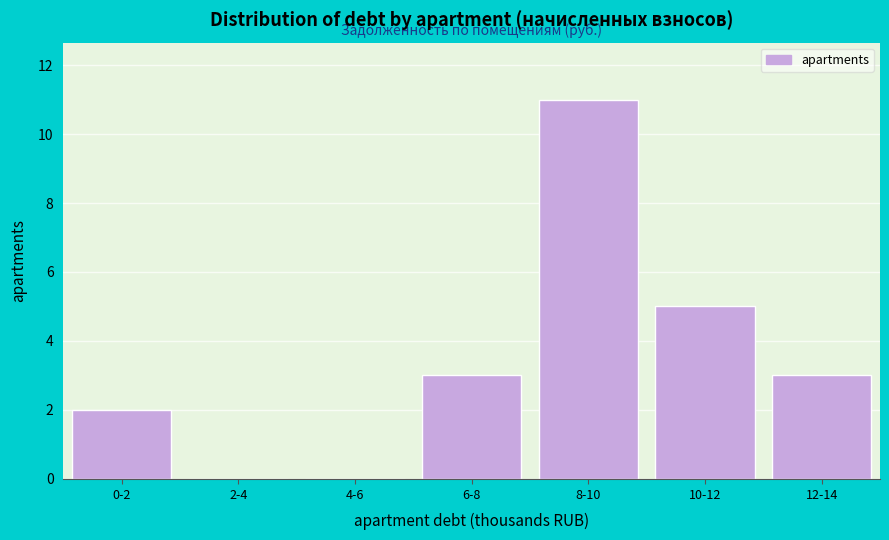

Reading right to left, transcribe all the data shown in this chart.

12-14=3	10-12=5	8-10=11	6-8=3	4-6=0	2-4=0	0-2=2